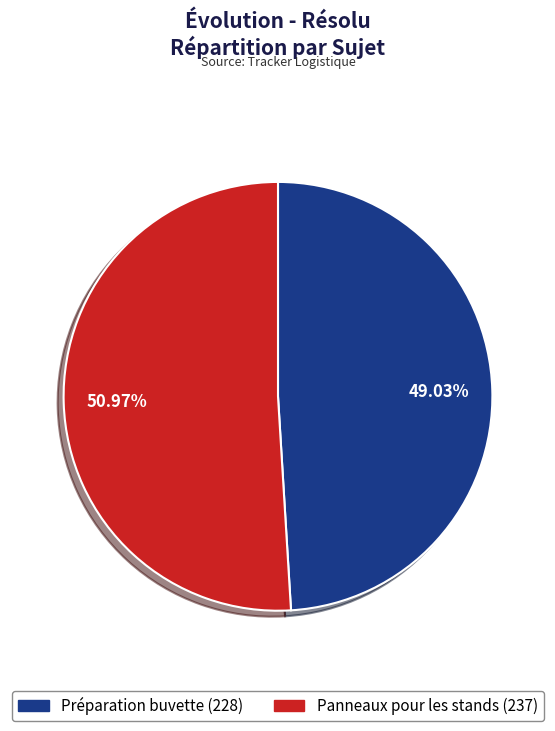

Which category accounts for the majority?

Panneaux pour les stands